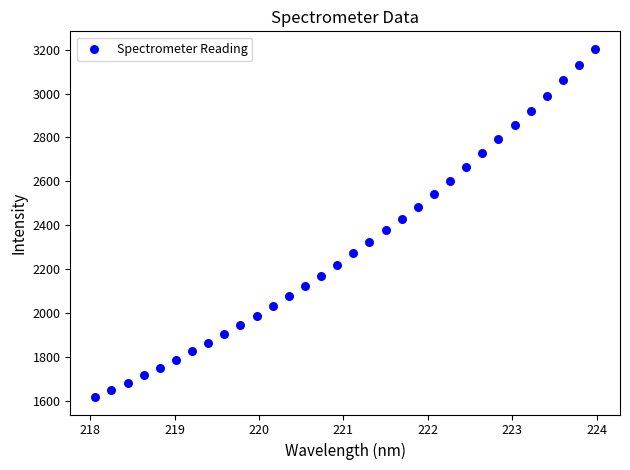

What is the range of X values (max minus min)?

5.9